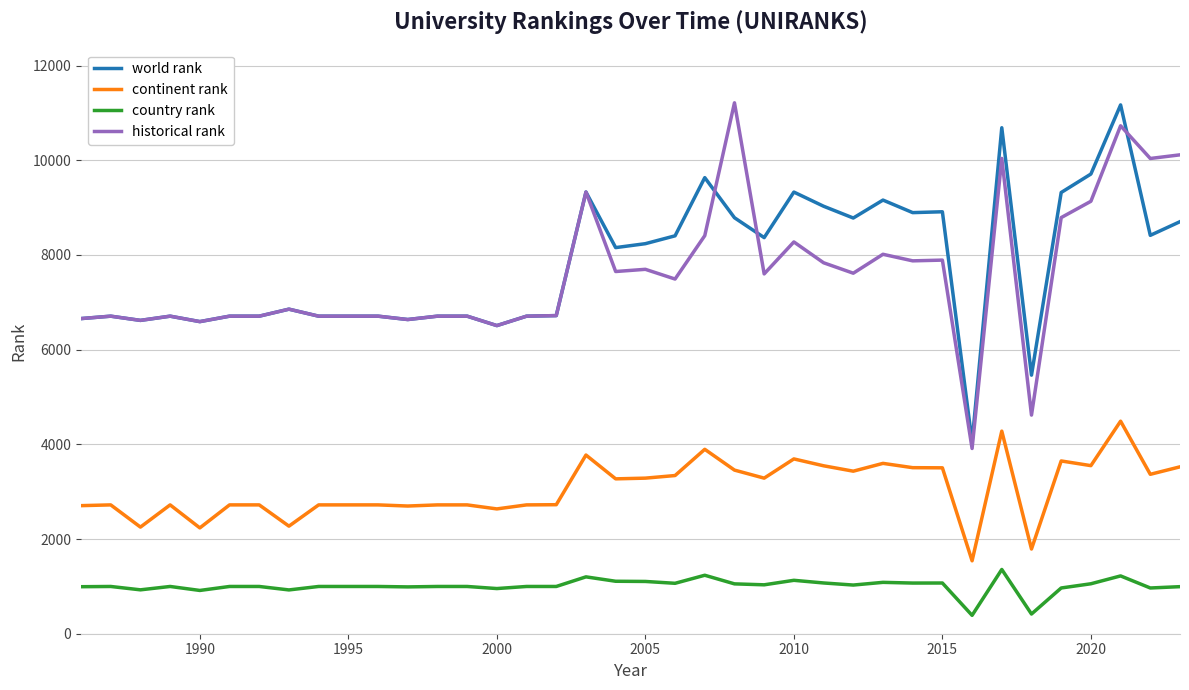

True or false: country rank and continent rank intersect in this chart.

False